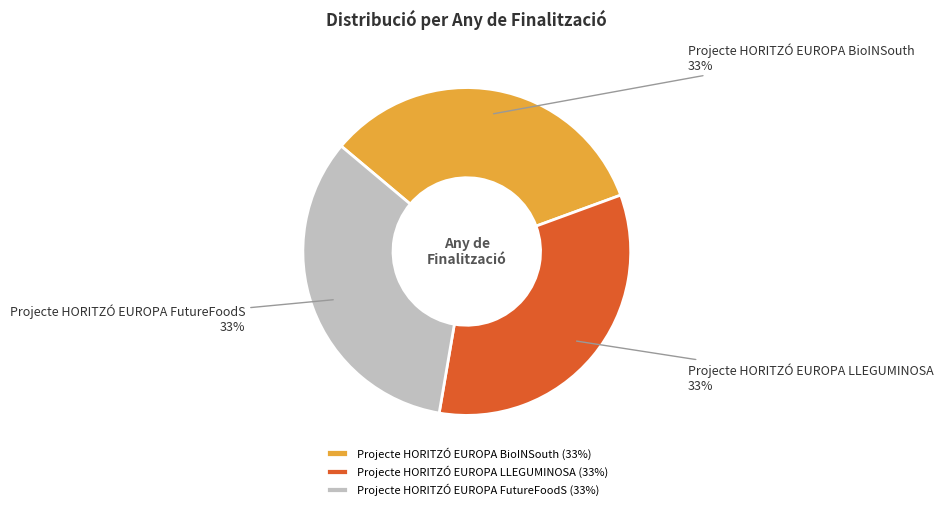

Is there any slice that represents more than half of the pie?

No